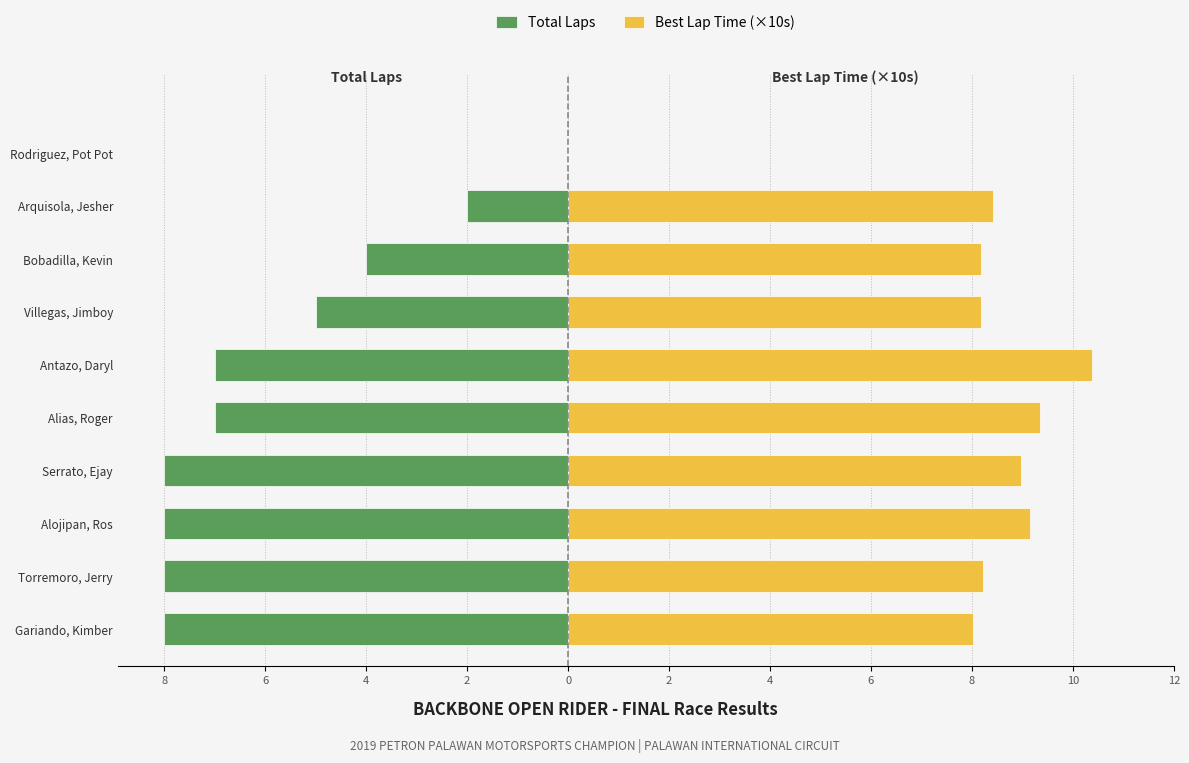

How many values in Total Laps are below zero?

9